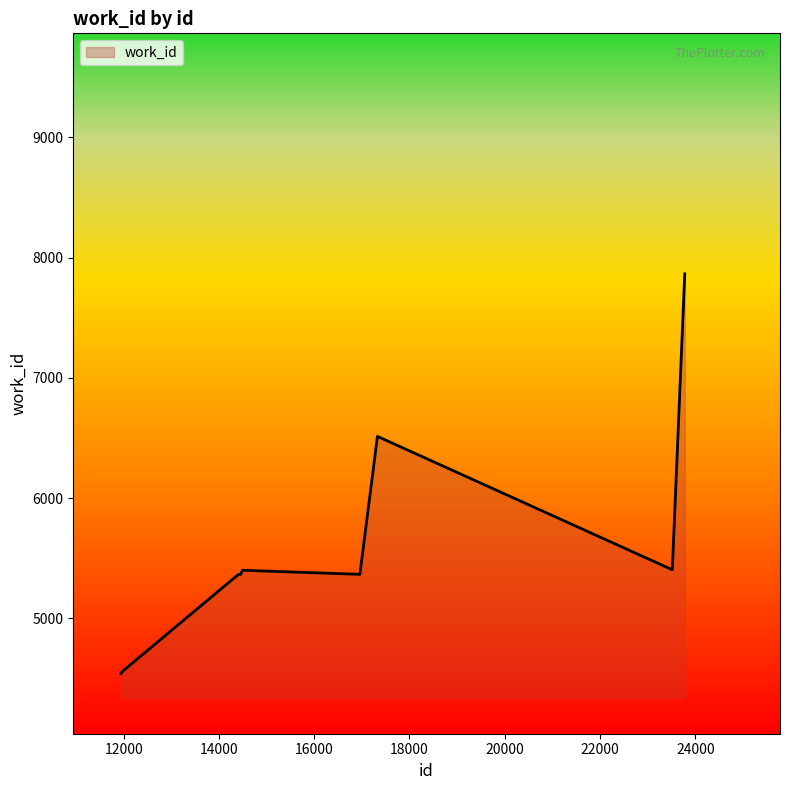

Does the chart have visible grid lines?

No